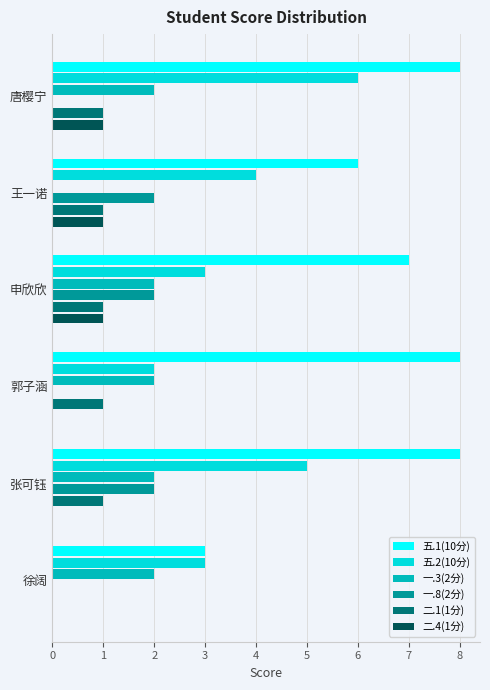

The value of 五.2(10分) at 徐阔 is 3. True or false?

True